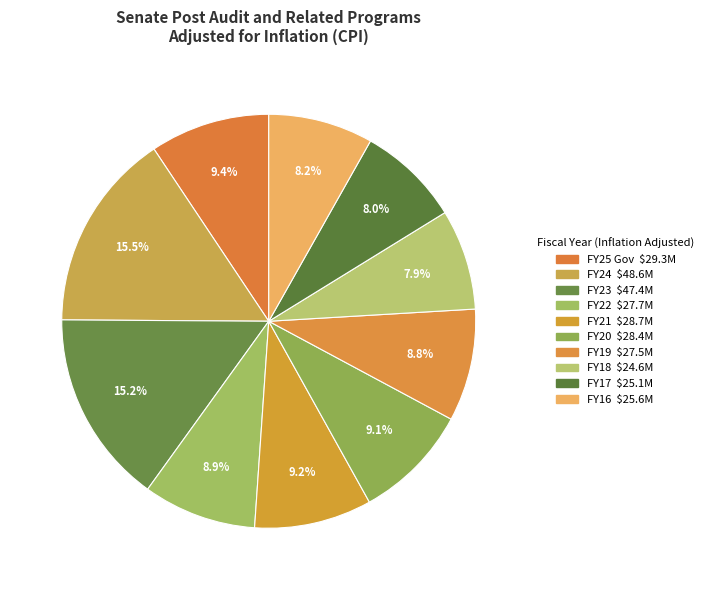

How many segments does this pie chart have?

10